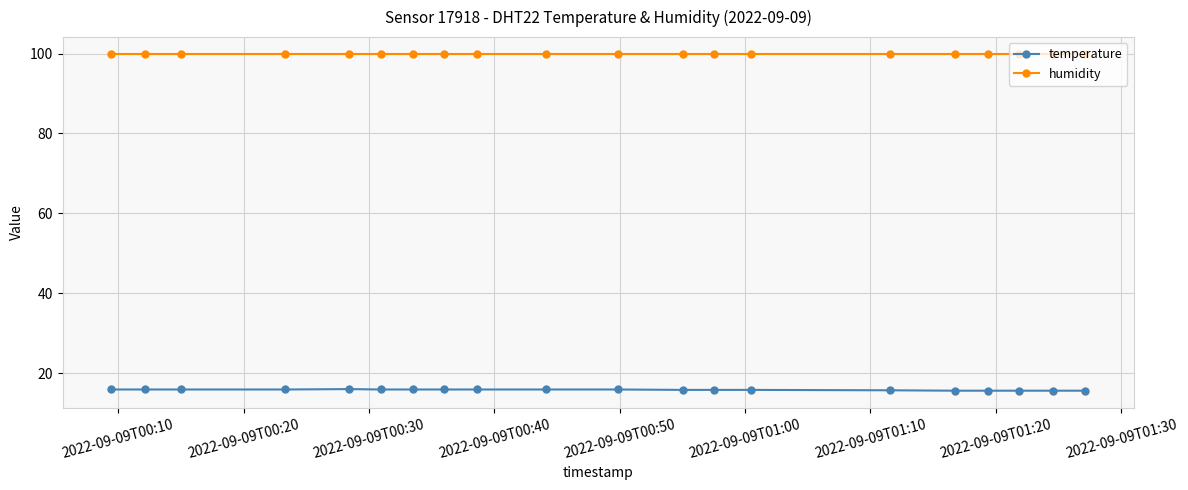

At how many categories does at least one series exceed 70?

20